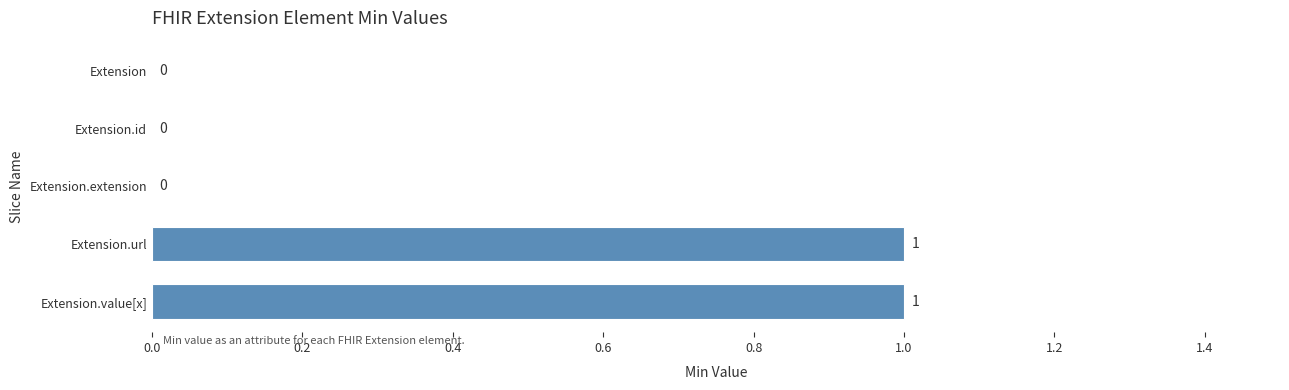

What is the sum of all values?

2